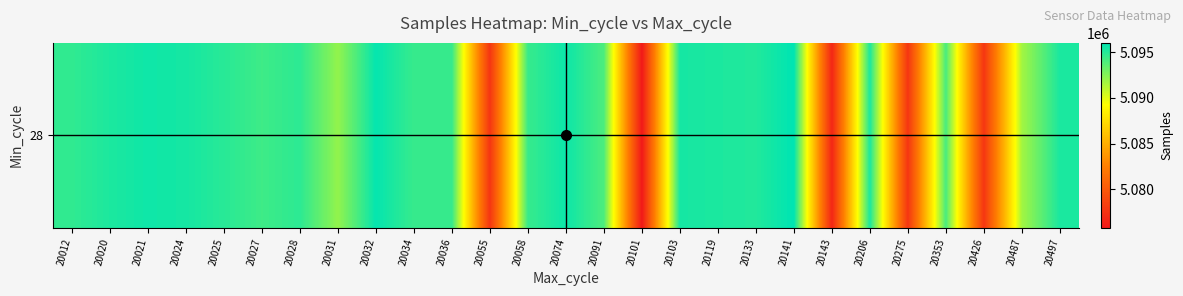

What is the difference between the maximum and minimum values?

20186